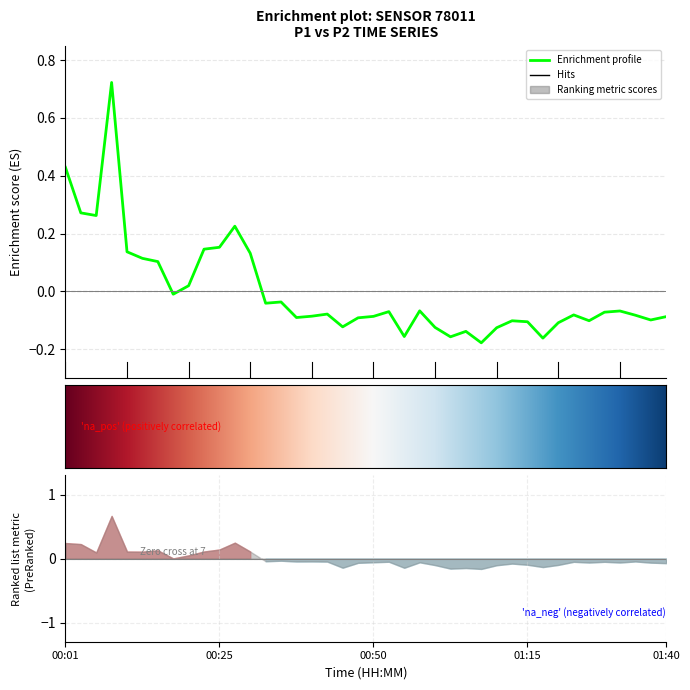

Reading left to right, list all the values displayed in this chart.

0.4	0.3	0.3	0.7	0.1	0.1	0.1	-0.0	0.0	0.1	0.2	0.2	0.1	-0.0	-0.0	-0.1	-0.1	-0.1	-0.1	-0.1	-0.1	-0.1	-0.2	-0.1	-0.1	-0.2	-0.1	-0.2	-0.1	-0.1	-0.1	-0.2	-0.1	-0.1	-0.1	-0.1	-0.1	-0.1	-0.1	-0.1